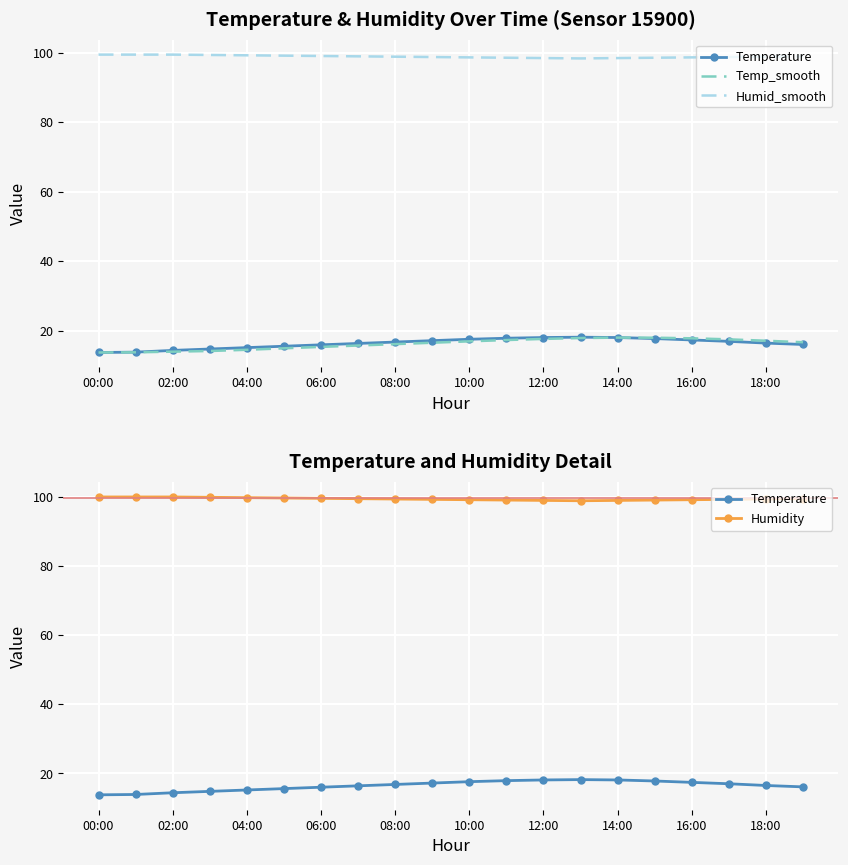

The Humidity series shows 145.7 at 00:00. True or false?

False